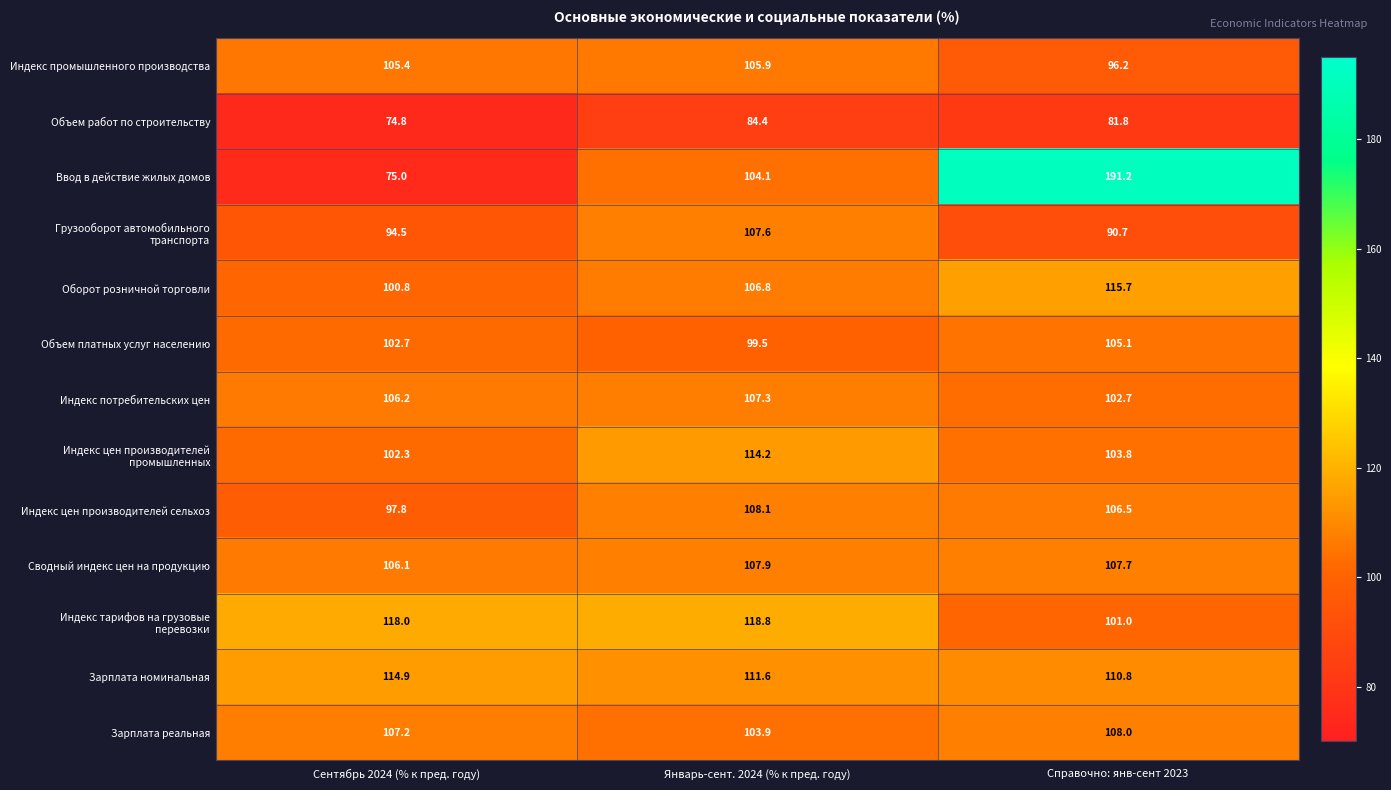

At which category is the sum across all series the highest?

Справочно: янв-сент 2023